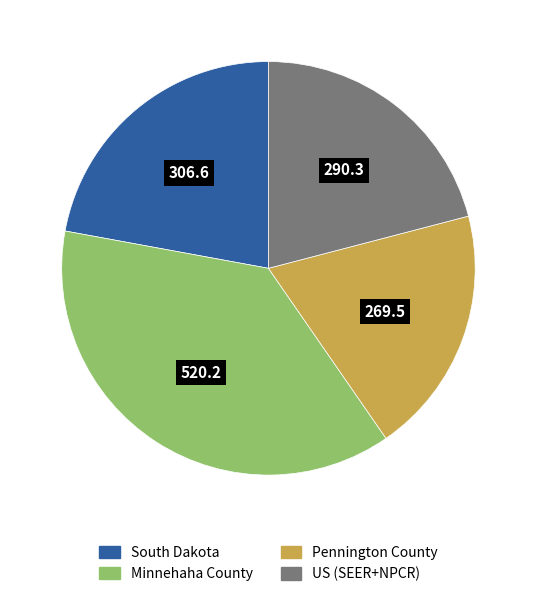

Approximately how many times larger is the value at Pennington County compared to Minnehaha County?

0.5